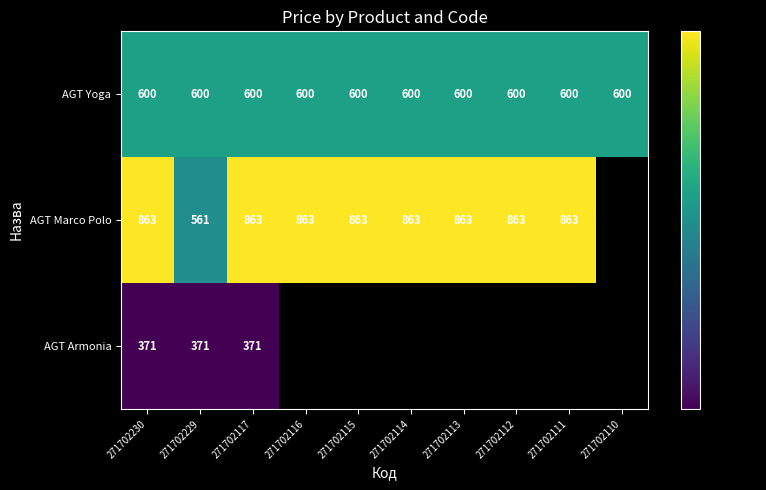

Count the number of data series in this chart.

3